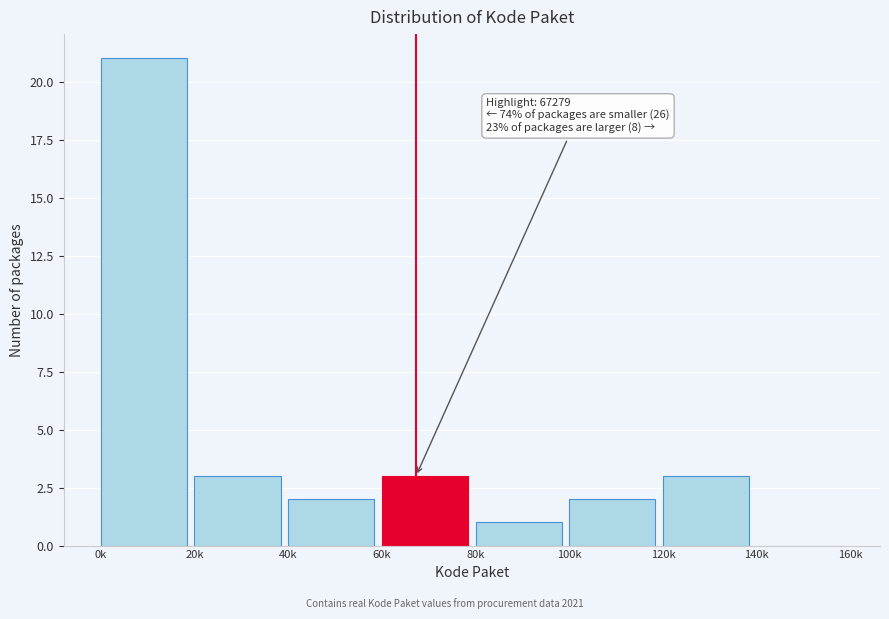

Reading right to left, transcribe all the data shown in this chart.

140k=0	120k=3	100k=2	80k=1	60k=3	40k=2	20k=3	0k=21